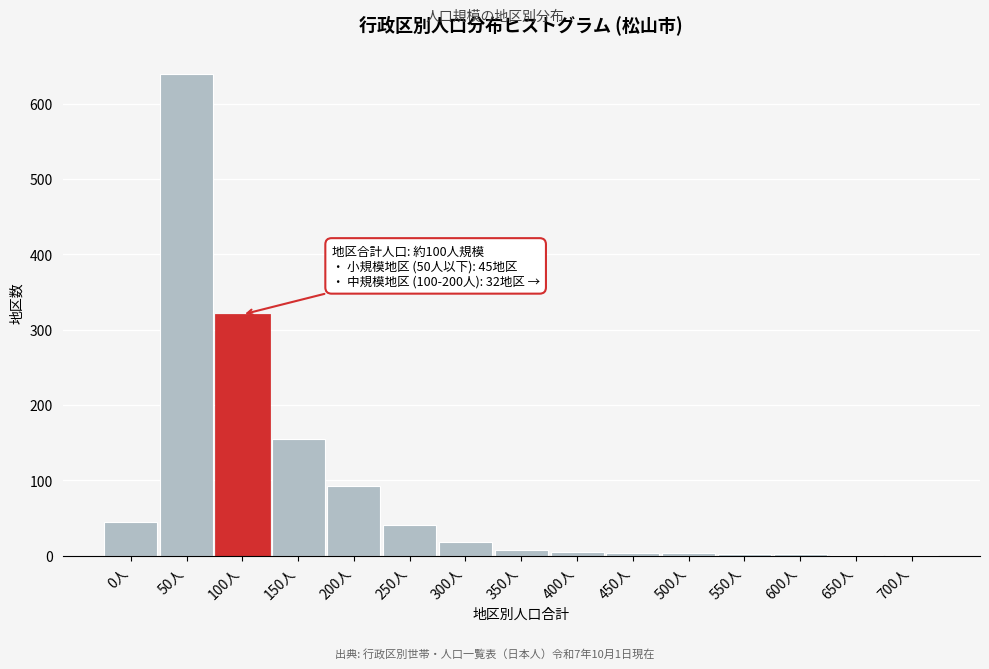

What is the maximum value shown in the chart?

640